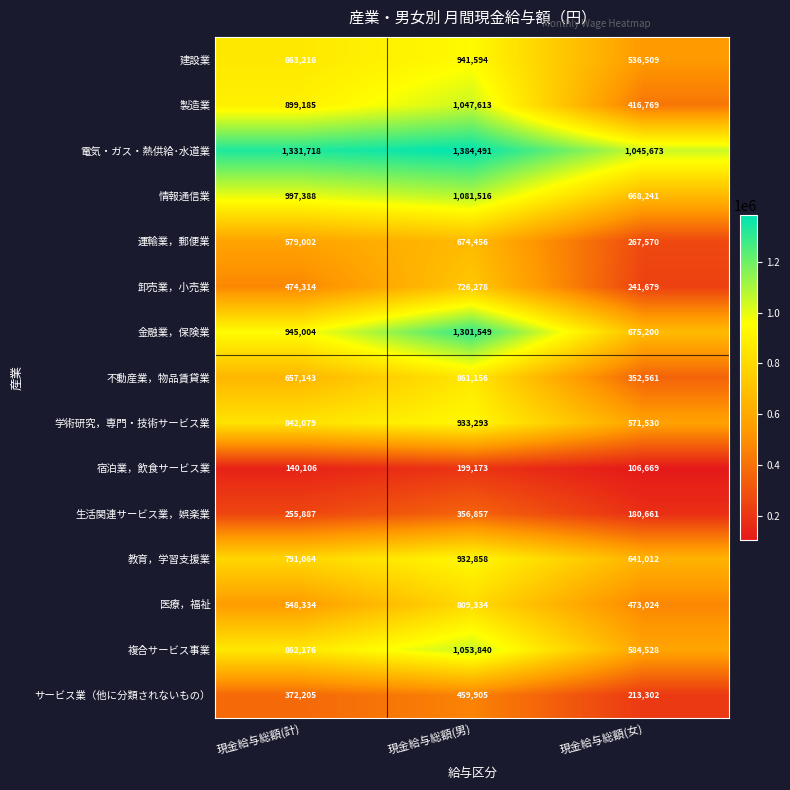

Which series has the widest spread of values?

製造業